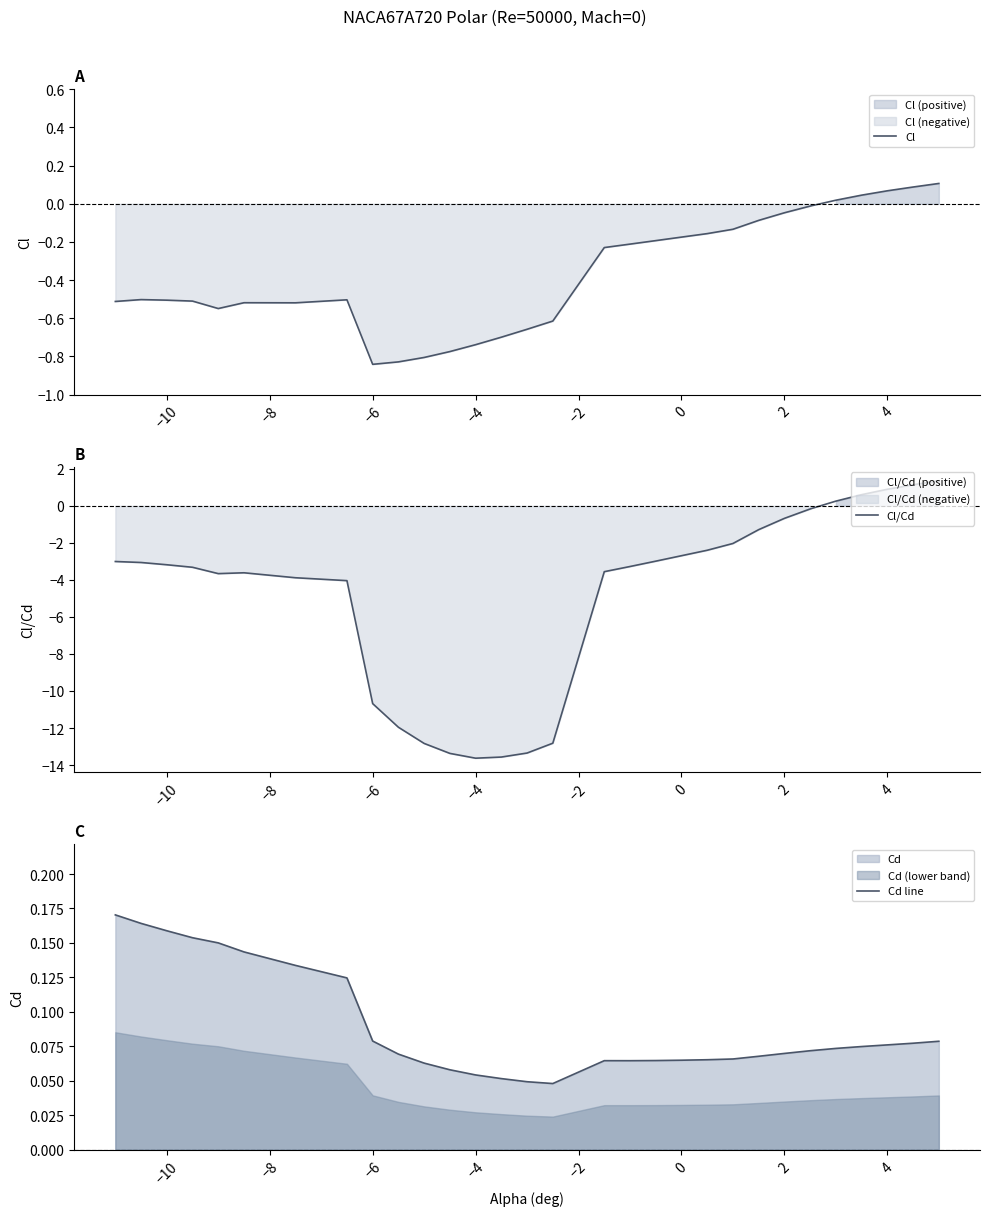

How many intersections are there between Cd line and Cl?

1